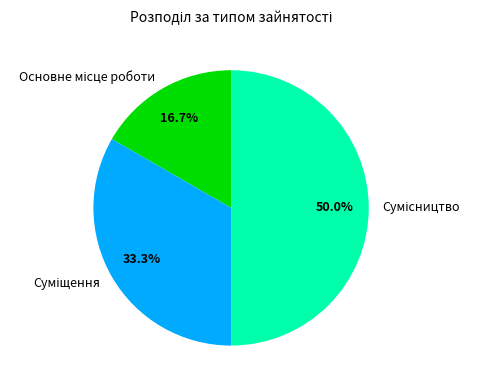

Count the number of slices in the pie.

3